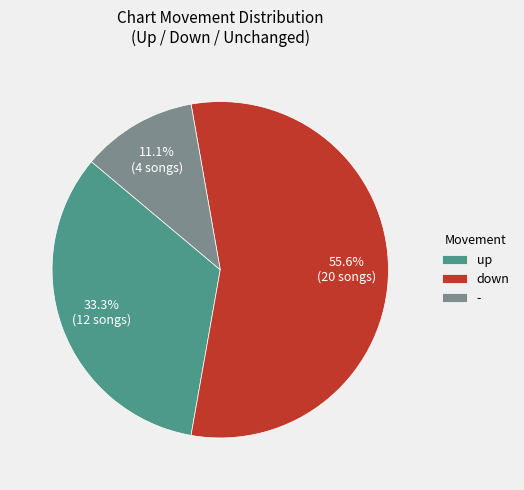

Rank the categories by value from lowest to highest.

-, up, down